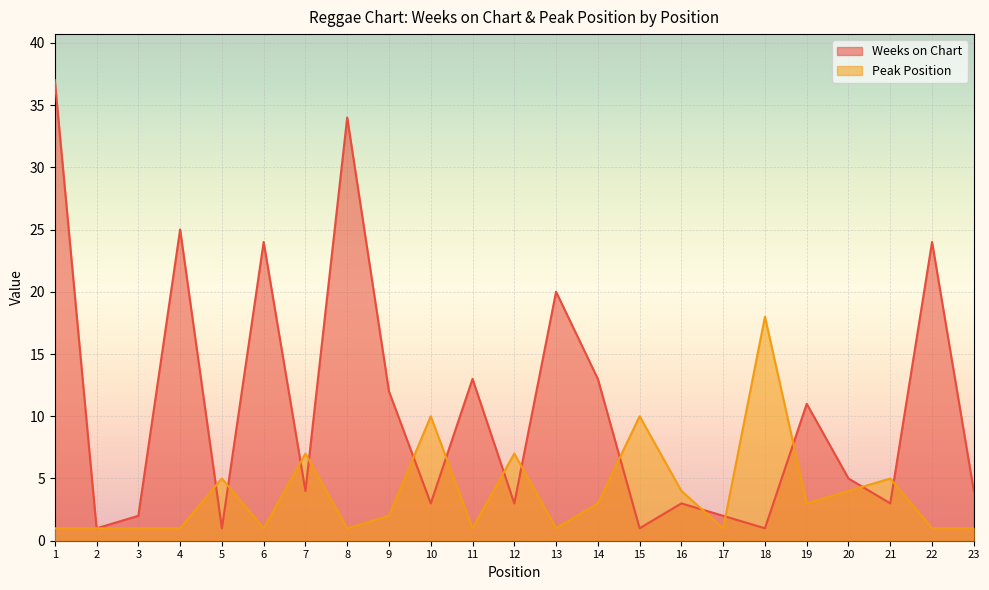

What is the sum of the Weeks on Chart values at 20 and 8?

39